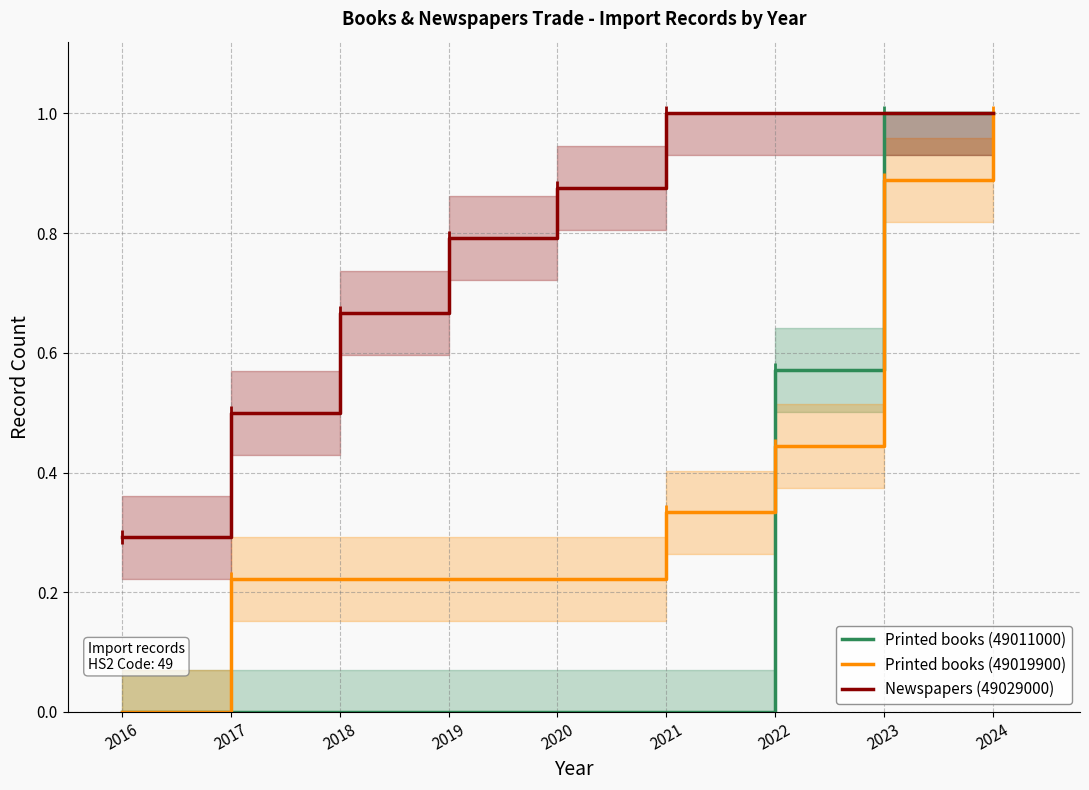

What are all the series names shown in the legend?

Printed books (49011000), Printed books (49019900), Newspapers (49029000)